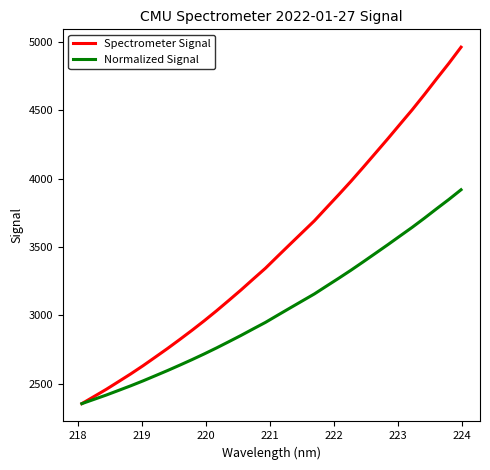

Reading left to right, extract all data points from this chart.

Spectrometer Signal: 2352.9	2405.4	2458.0	2514.3	2571.1	2630.7	2693.5	2756.8	2822.7	2890.0	2959.8	3032.5	3108.2	3185.0	3265.2	3344.3	3432.0	3519.0	3605.3	3691.5	3788.0	3883.7	3981.7	4083.7	4187.4	4291.4	4398.1	4504.1	4615.8	4731.0	4844.1	4962.8
Normalized Signal: 2352.9	2384.4	2415.9	2449.8	2483.8	2519.6	2557.3	2595.2	2634.8	2675.2	2717.0	2760.7	2806.1	2852.2	2900.2	2947.7	3000.4	3052.5	3104.3	3156.0	3214.0	3271.4	3330.2	3391.4	3453.6	3516.0	3580.0	3643.6	3710.6	3779.8	3847.6	3918.9